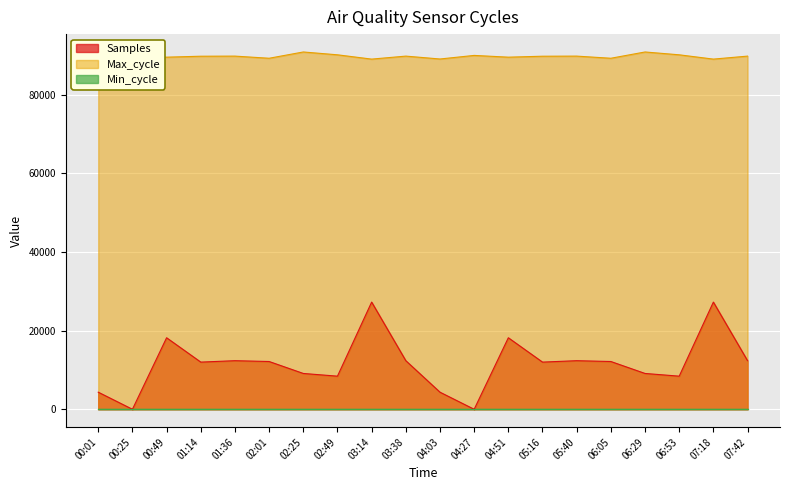

True or false: Samples and Max_cycle intersect in this chart.

False